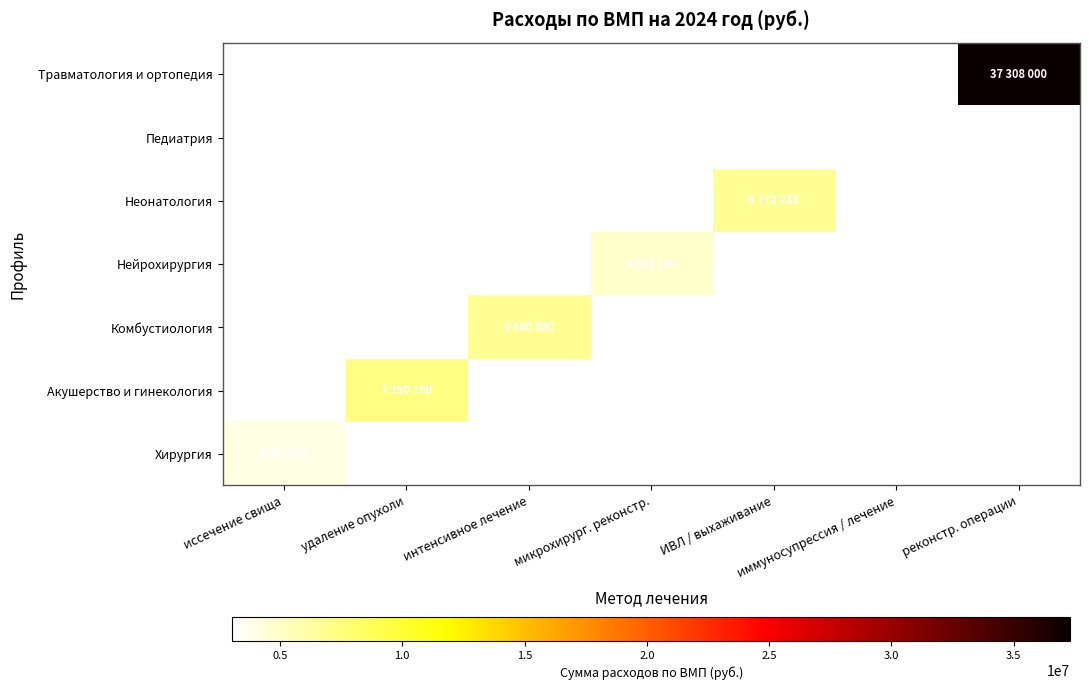

At реконстр. операции, list the series in order from largest to smallest.

Хирургия, Акушерство и гинекология, Комбустиология, Нейрохирургия, Неонатология, Педиатрия, Травматология и ортопедия